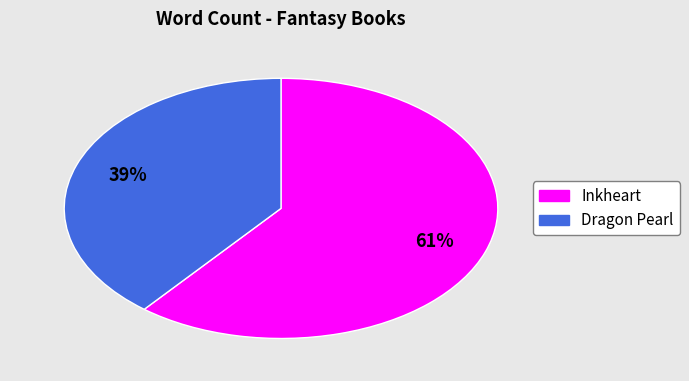

To the nearest percent, what percentage of the pie is Inkheart?

61%